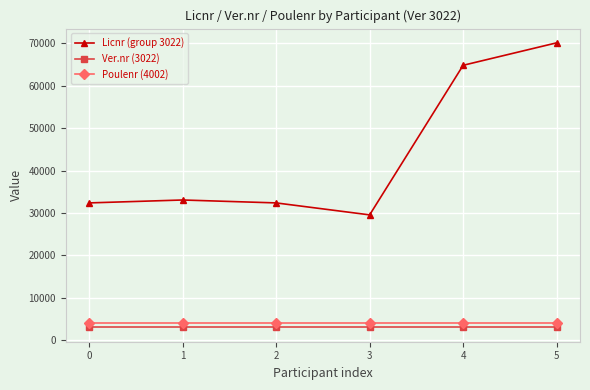

At how many categories does at least one series exceed 13407?

6